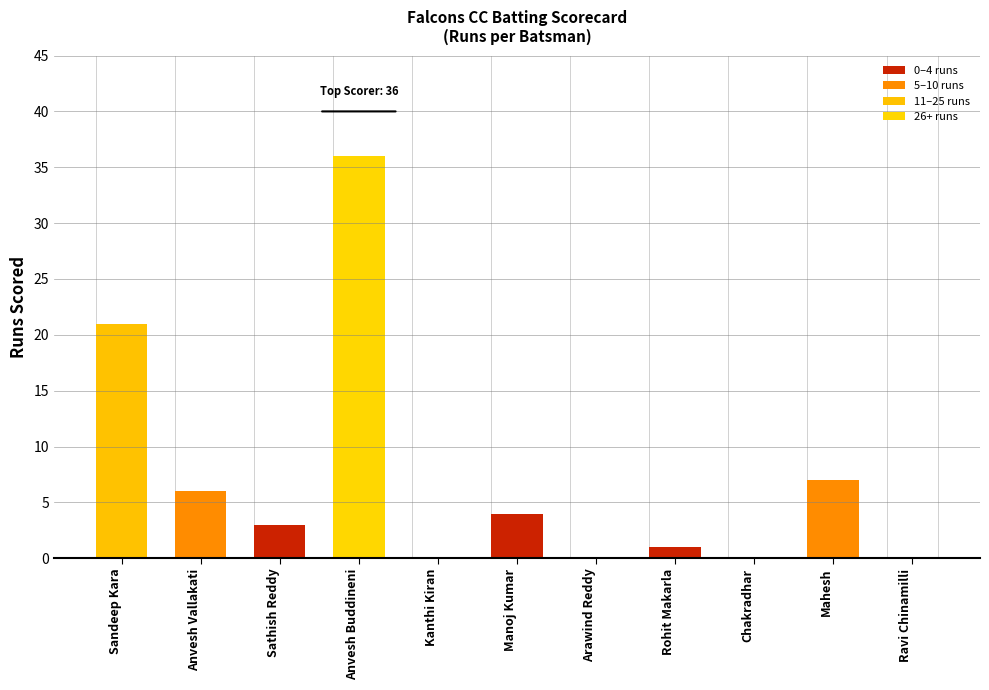

The value at Anvesh Vallakati is 6. True or false?

True